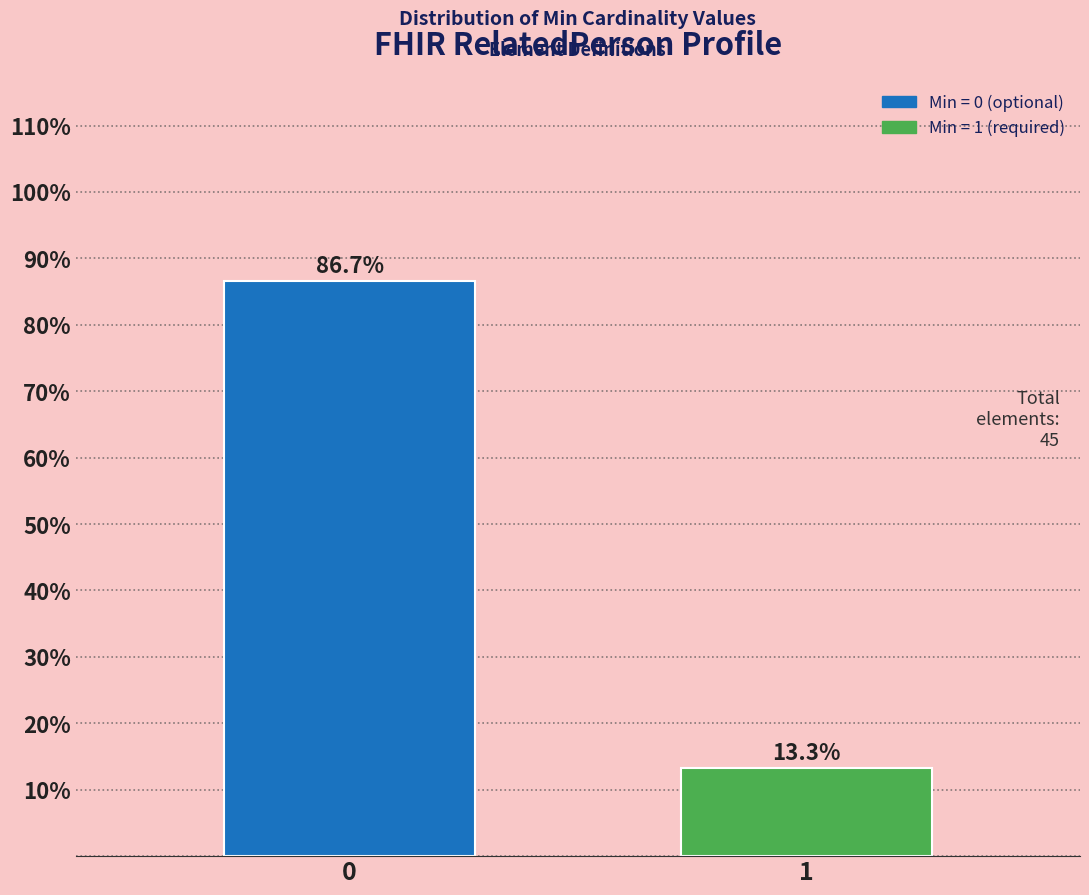

Reading left to right, transcribe all the data shown in this chart.

0=86.7	1=13.3